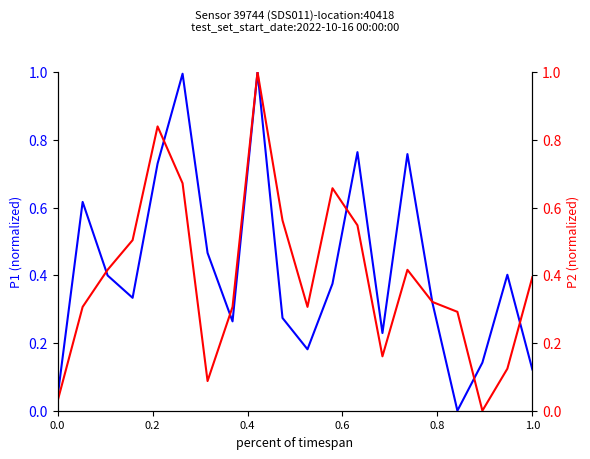

Is the value of P1 at 0.8 greater than the value of P2 at 0.8?

No